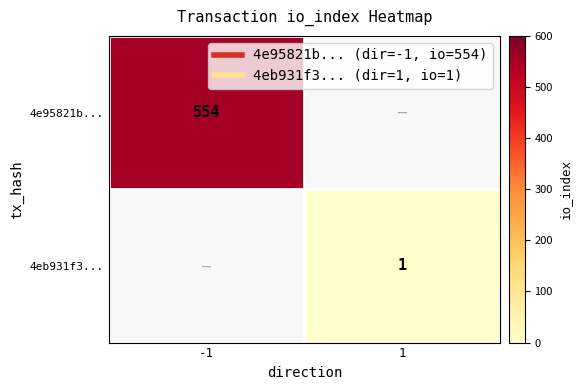

How many positive values does the 4eb931f3... series have?

1